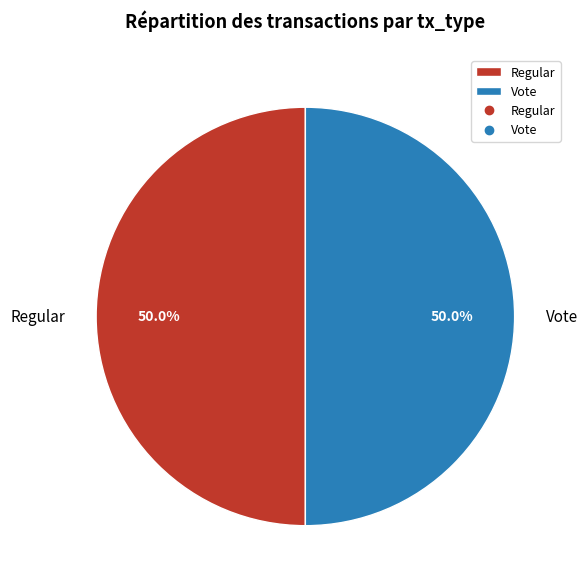

Approximately how many times larger is the value at Vote compared to Regular?

1.0